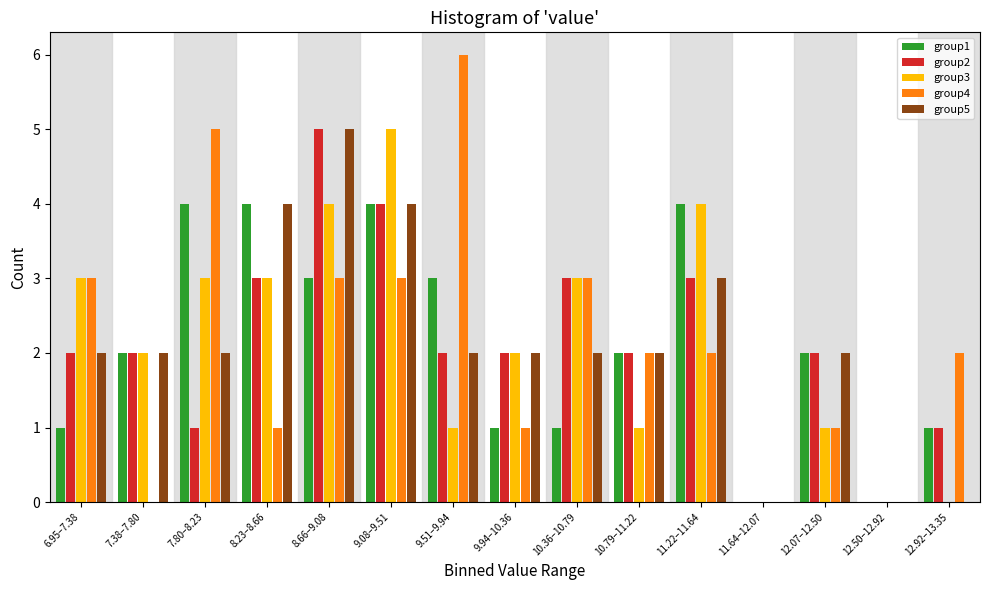

Which category has the highest value across all series?

9.51–9.94